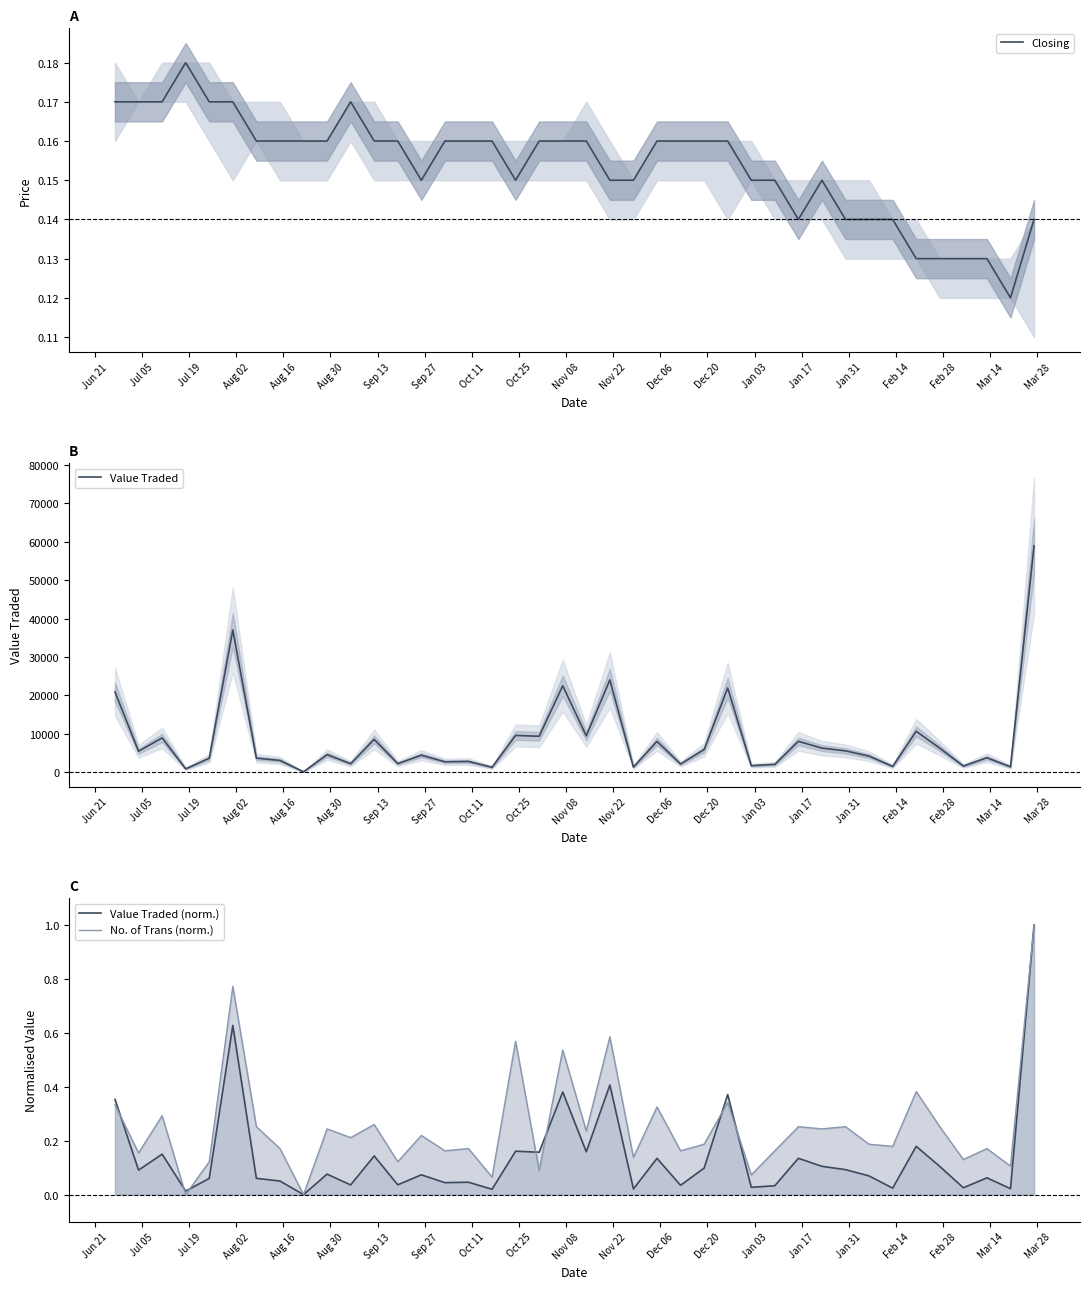

Reading right to left, extract all data points from this chart.

Closing: 0.1	0.1	0.1	0.1	0.1	0.1	0.1	0.1	0.1	0.1	0.1	0.1	0.1	0.2	0.2	0.2	0.2	0.1	0.1	0.2	0.2	0.2	0.1	0.2	0.2	0.2	0.1	0.2	0.2	0.2	0.2	0.2	0.2	0.2	0.2	0.2	0.2	0.2	0.2	0.2
Value Traded: 58962.0	1413.0	3779.0	1613.0	6267.0	10663.0	1528.0	4197.0	5568.0	6288.0	8052.0	2055.0	1711.0	21959.0	5904.0	2151.0	8033.0	1352.0	24053.0	9466.0	22527.0	9372.0	9589.0	1285.0	2819.0	2726.0	4438.0	2251.0	8554.0	2232.0	4584.0	118.0	3081.0	3678.0	37050.0	3656.0	886.0	8950.0	5463.0	20916.0
Value Traded (norm.): 1.0	0.0	0.1	0.0	0.1	0.2	0.0	0.1	0.1	0.1	0.1	0.0	0.0	0.4	0.1	0.0	0.1	0.0	0.4	0.2	0.4	0.2	0.2	0.0	0.0	0.0	0.1	0.0	0.1	0.0	0.1	0.0	0.1	0.1	0.6	0.1	0.0	0.2	0.1	0.4
No. of Trans (norm.): 1.0	0.1	0.2	0.1	0.3	0.4	0.2	0.2	0.3	0.2	0.3	0.2	0.1	0.3	0.2	0.2	0.3	0.1	0.6	0.2	0.5	0.1	0.6	0.1	0.2	0.2	0.2	0.1	0.3	0.2	0.2	0.0	0.2	0.3	0.8	0.1	0.0	0.3	0.2	0.3